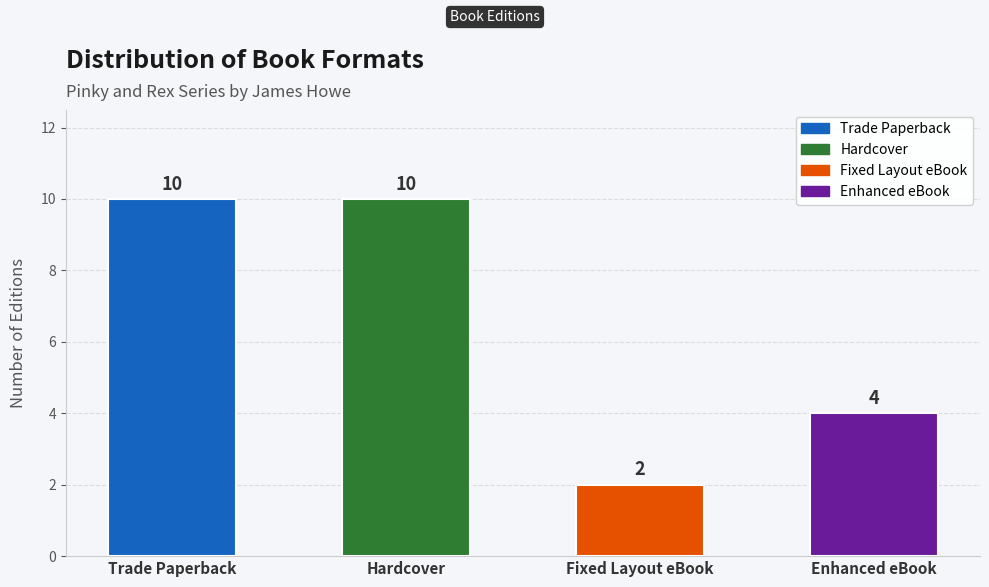

Are the bars grouped side by side (vs. stacked)?

No